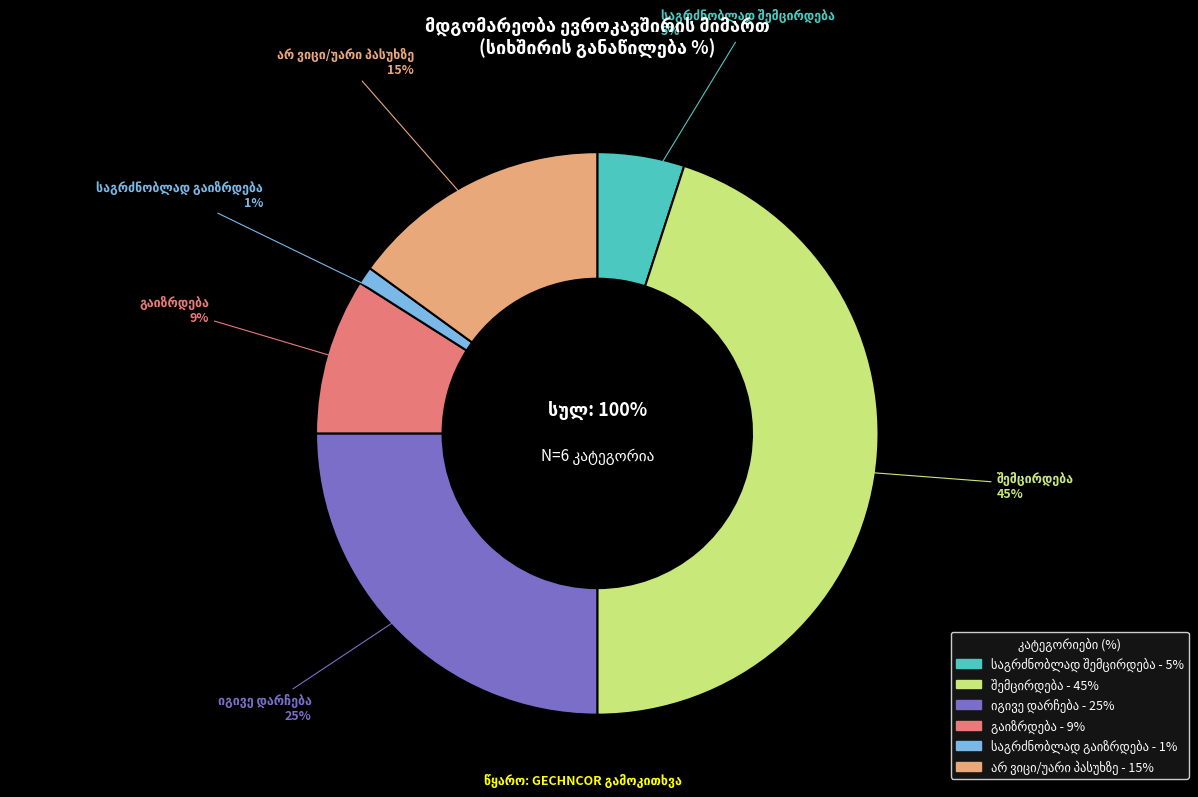

Between შემცირდება and გაიზრდება, which is larger?

შემცირდება